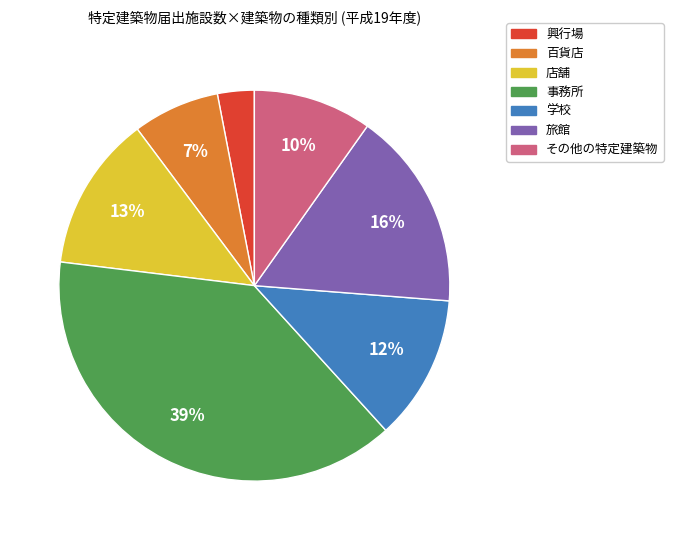

Rank the categories by value from lowest to highest.

興行場, 百貨店, その他の特定建築物, 学校, 店舗, 旅館, 事務所